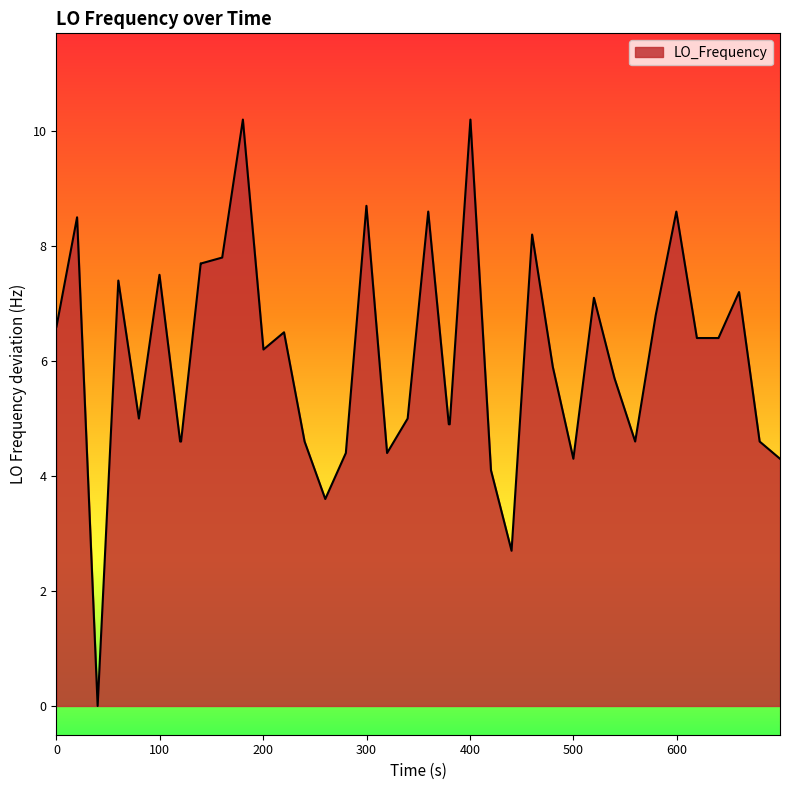

How many series are shown in this chart?

1